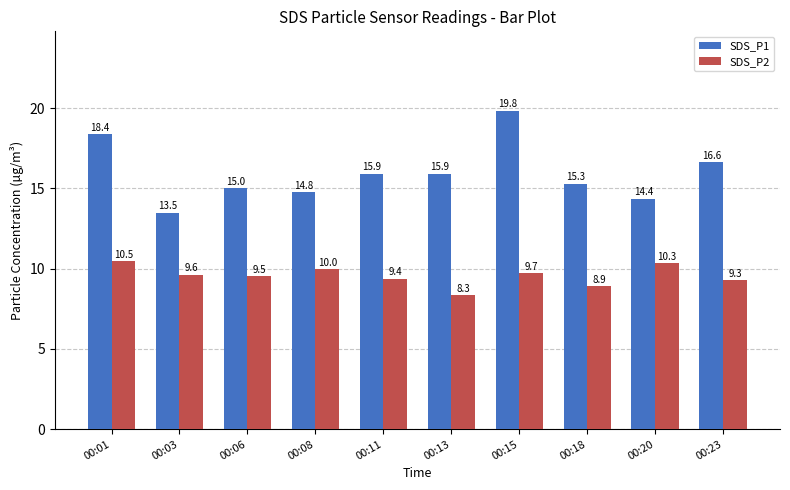

What is the difference between the maximum and second lowest values in the SDS_P1 series?

5.5